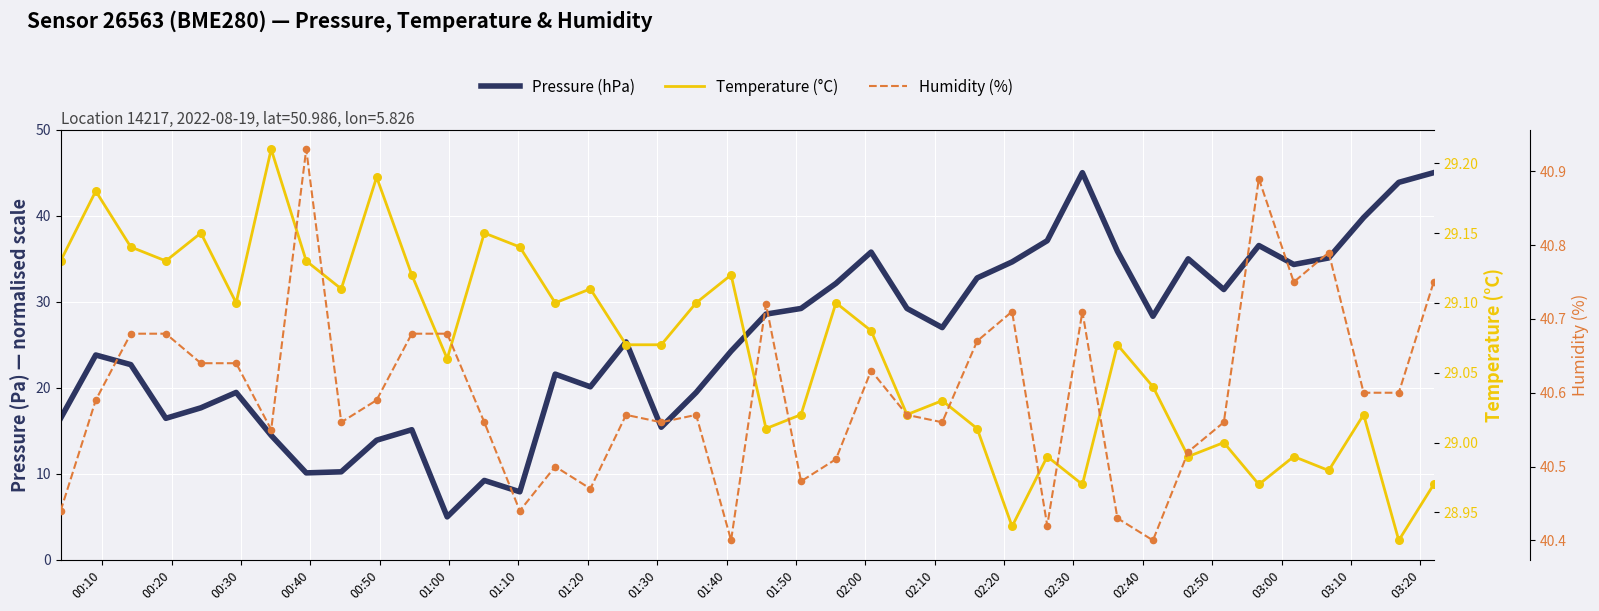

Which series contains the lowest Y value?

Pressure (hPa)